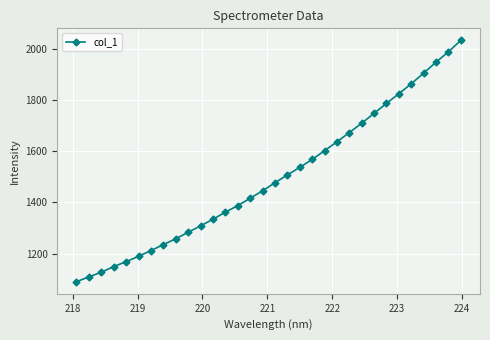

What is the difference between the second highest and second lowest values?

879.1